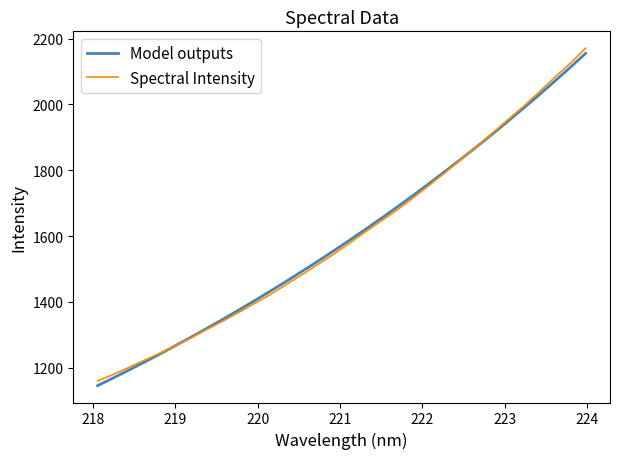

What is the minimum value shown in the chart?

1145.8